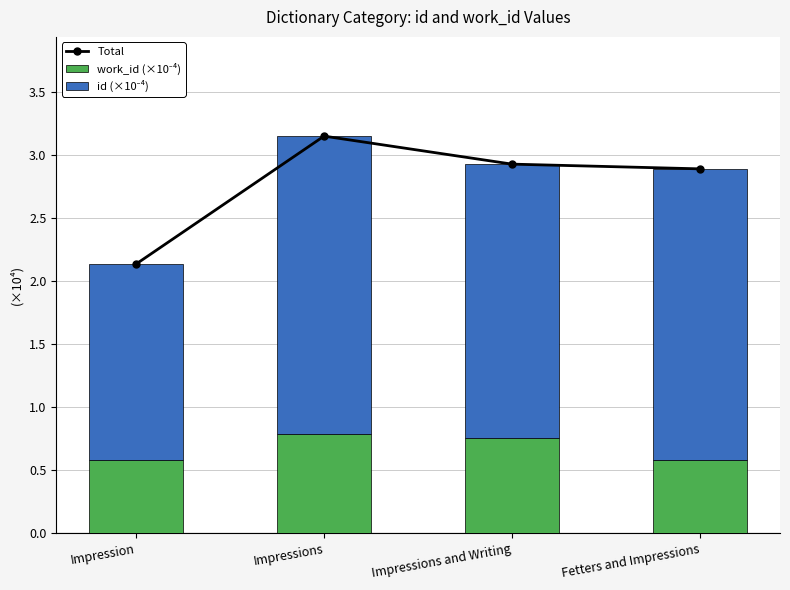

Is it true that id (×10⁻⁴) equals 3.8 at Impressions and Writing?

False